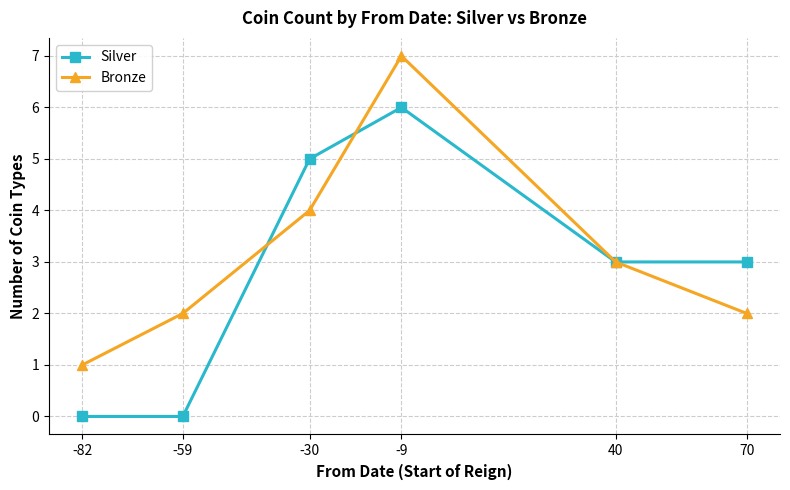

List the series in order of their peak value, highest first.

Bronze, Silver